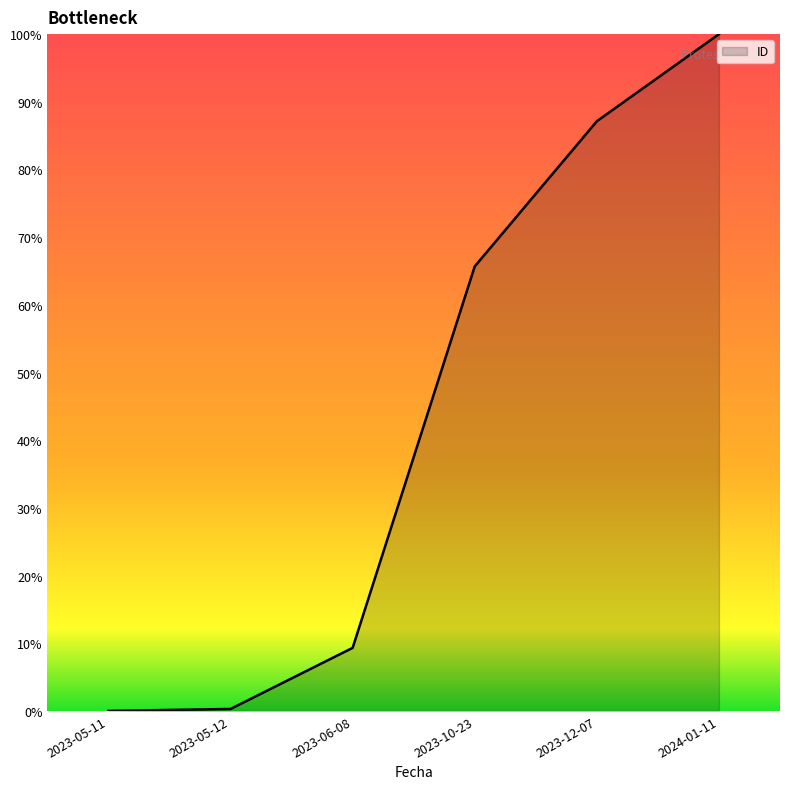

True or false: the data shows 6.0 at 2023-06-08.

False